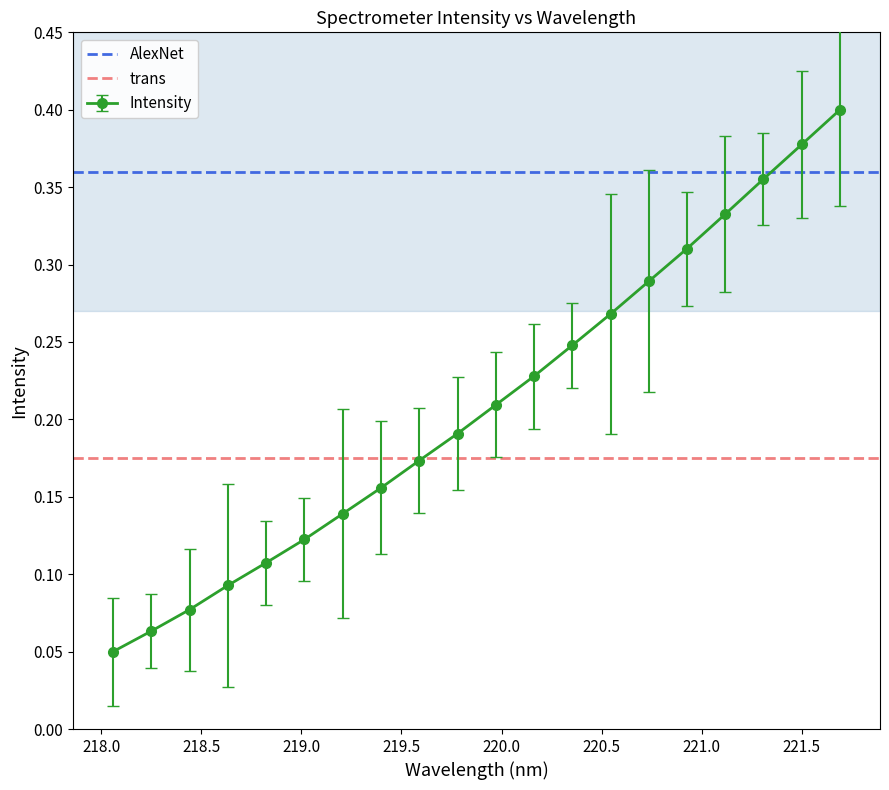

True or false: Intensity has more than 0 interior local peaks.

False